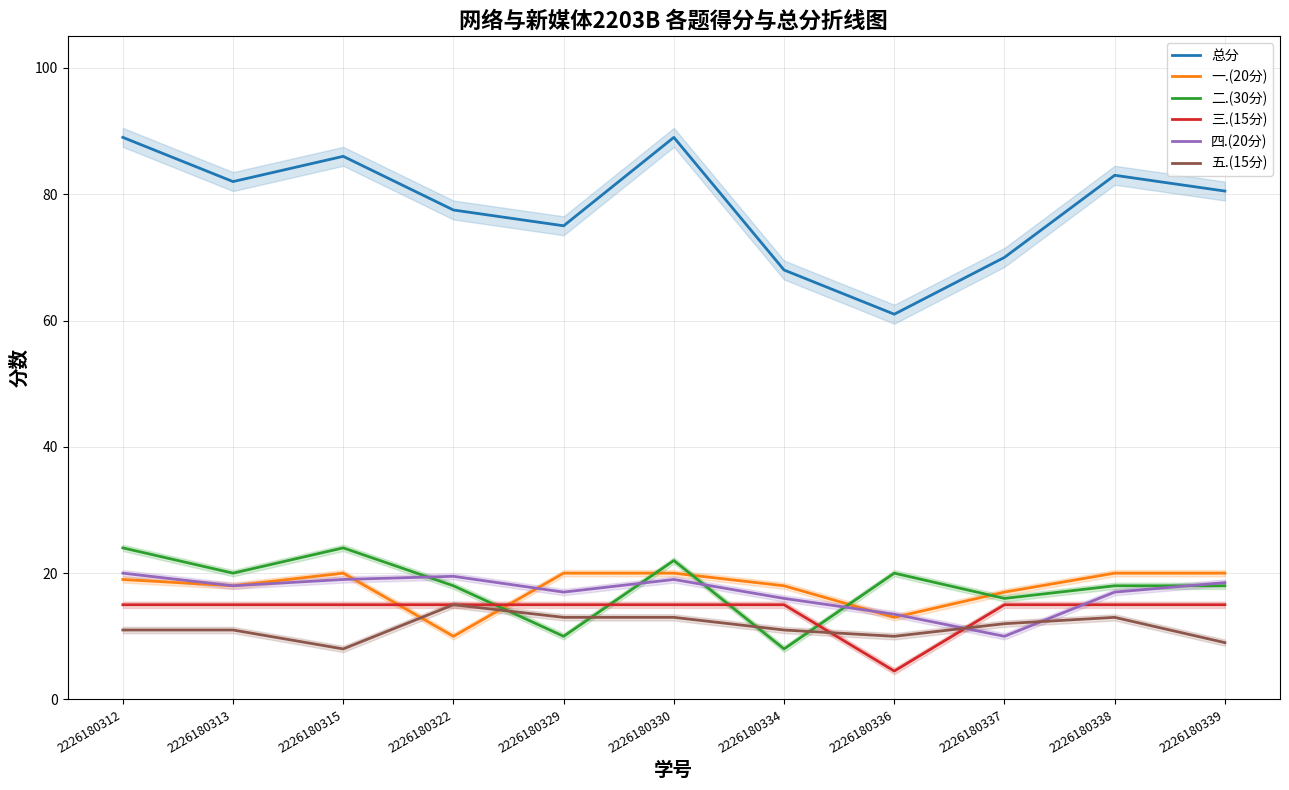

Rank the series by their maximum value, from lowest to highest.

三.(15分), 五.(15分), 一.(20分), 四.(20分), 二.(30分), 总分